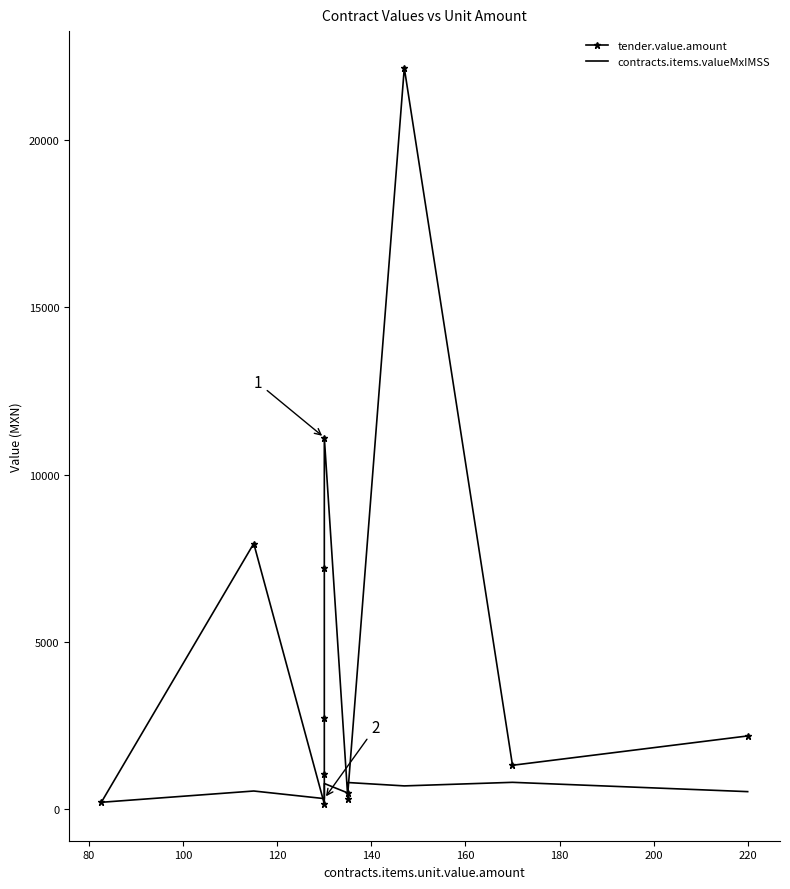

Is this an area chart (filled region under the line)?

No